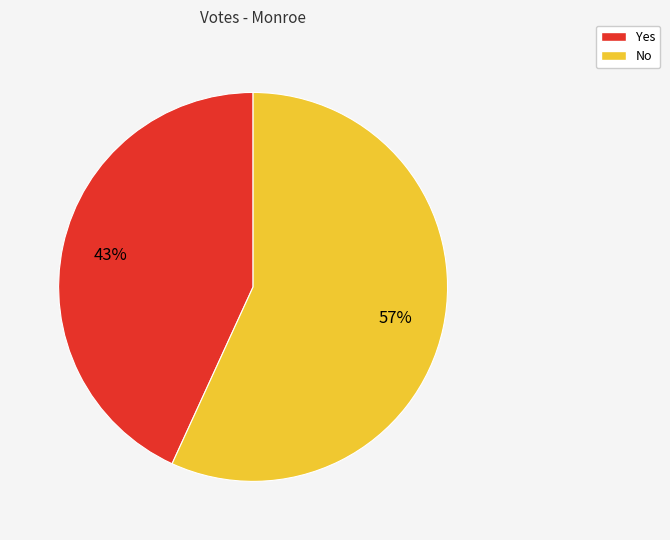

What is the majority slice?

No